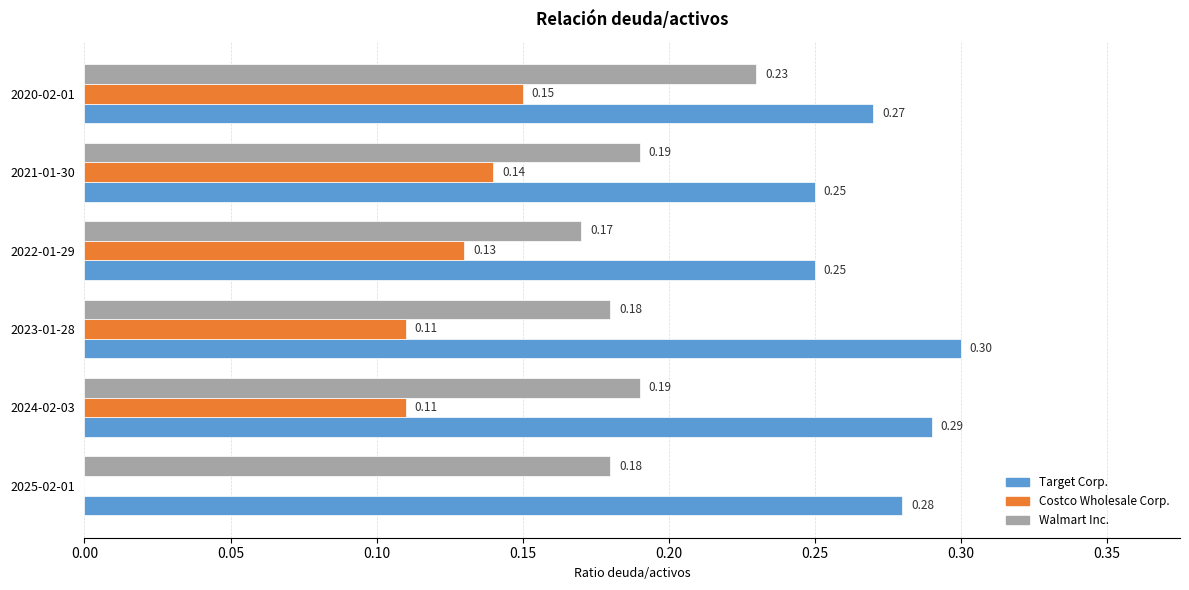

Is the value of Walmart Inc. at 2022-01-29 greater than the value of Target Corp. at 2023-01-28?

No